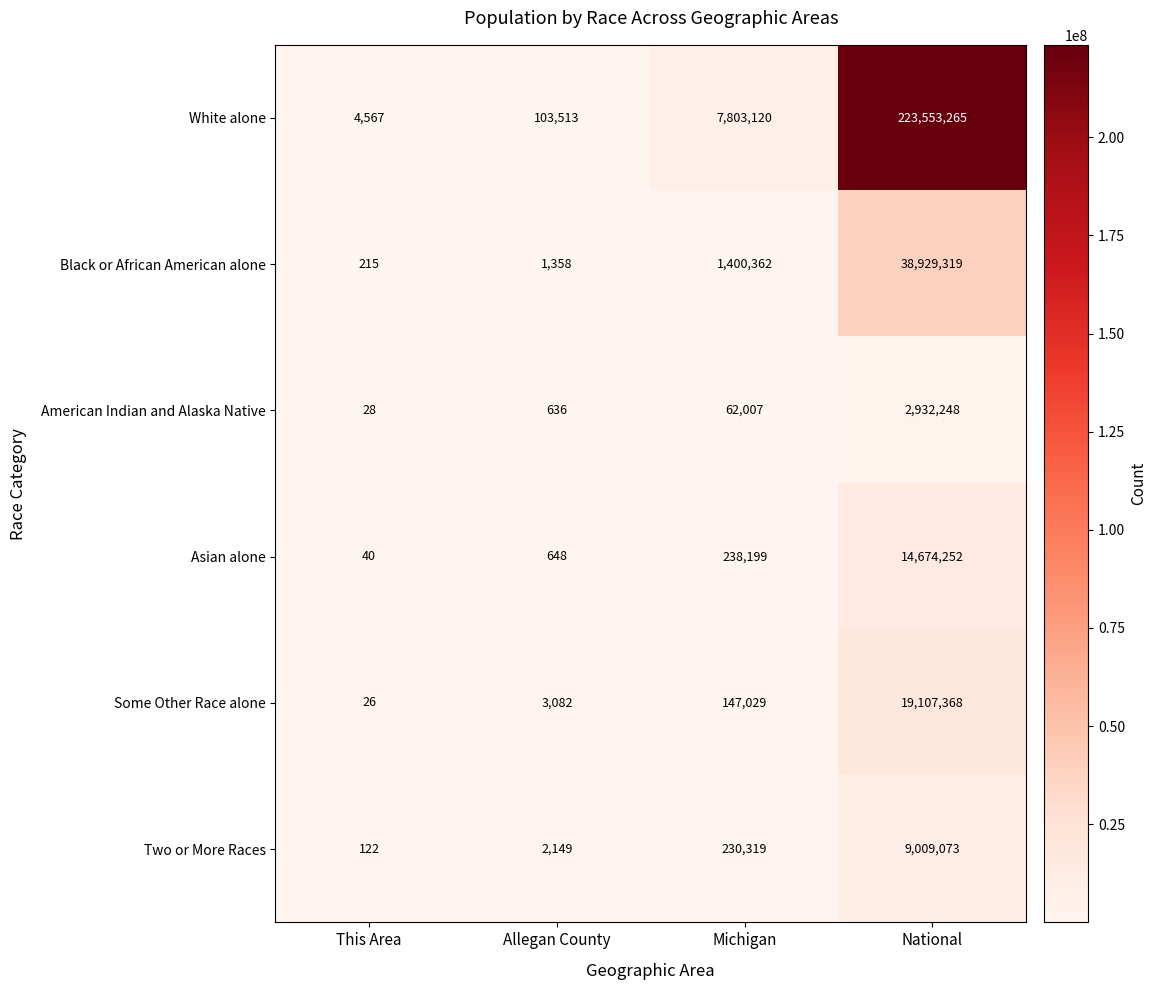

At National, list the series in order from smallest to largest.

American Indian and Alaska Native, Two or More Races, Asian alone, Some Other Race alone, Black or African American alone, White alone